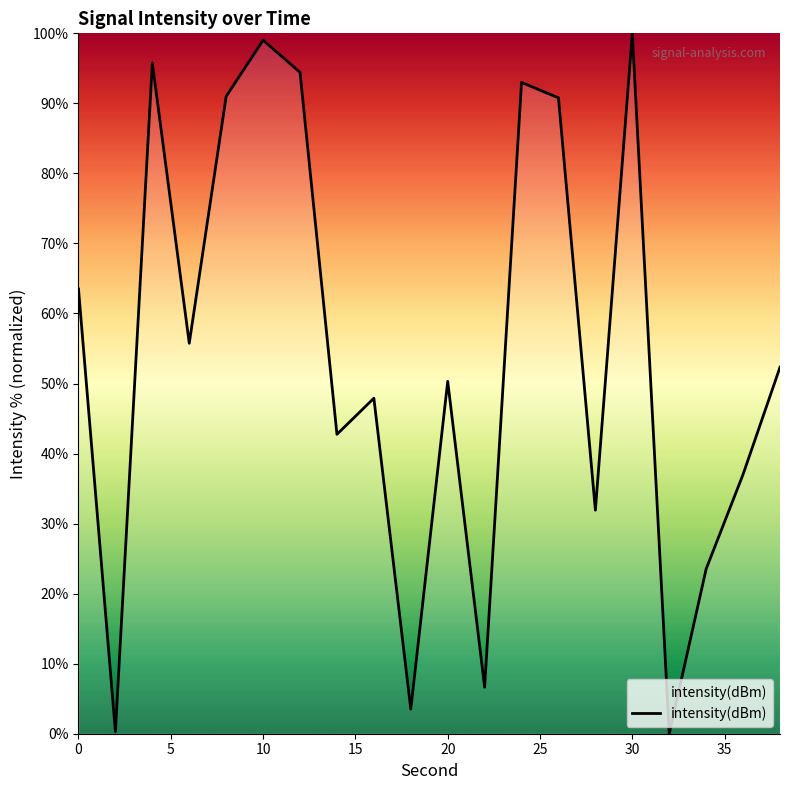

What is the maximum value shown in the chart?

100.0